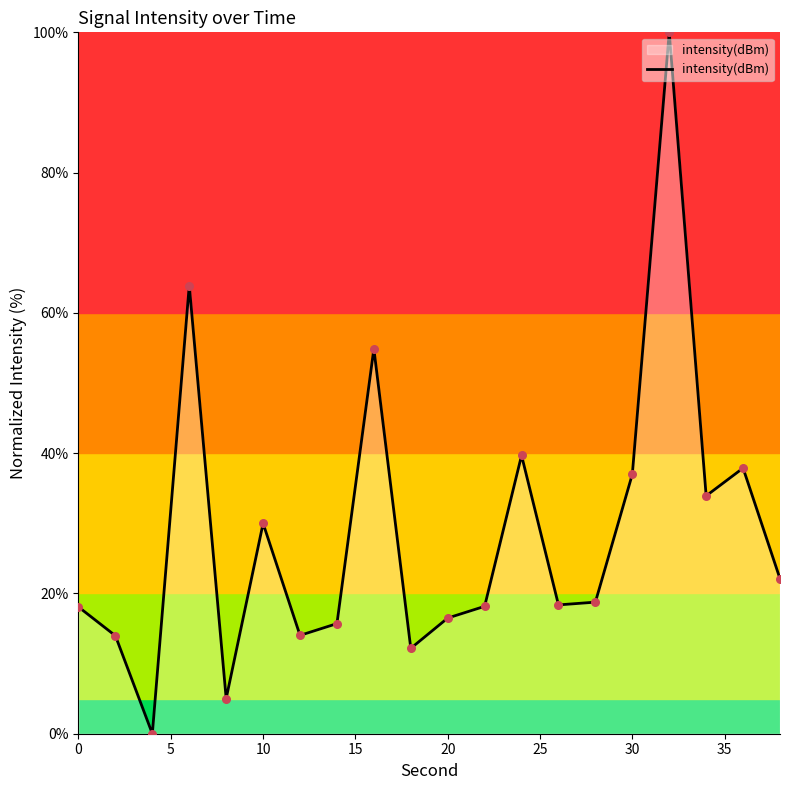

What is the maximum value shown in the chart?

100.0